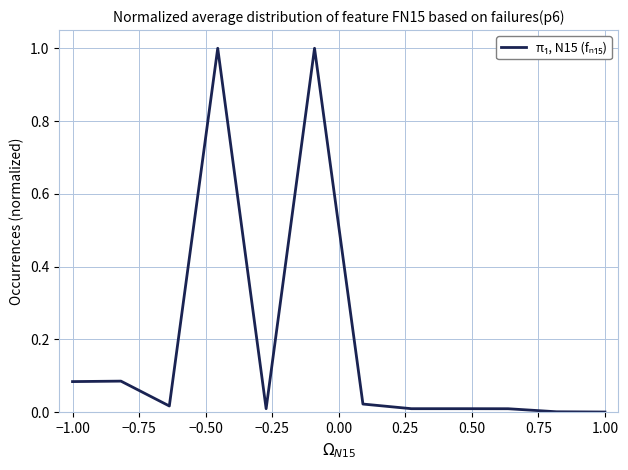

What is the maximum value shown in the chart?

1.0